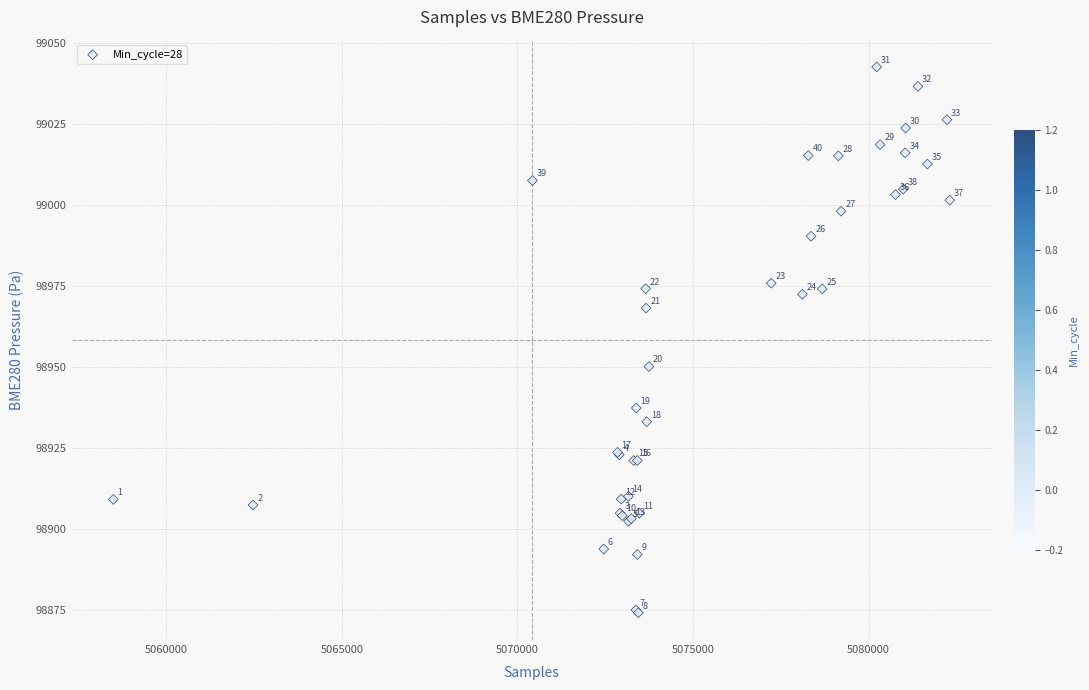

What Y value in the scatter plot is closest to 98958?

98950.1